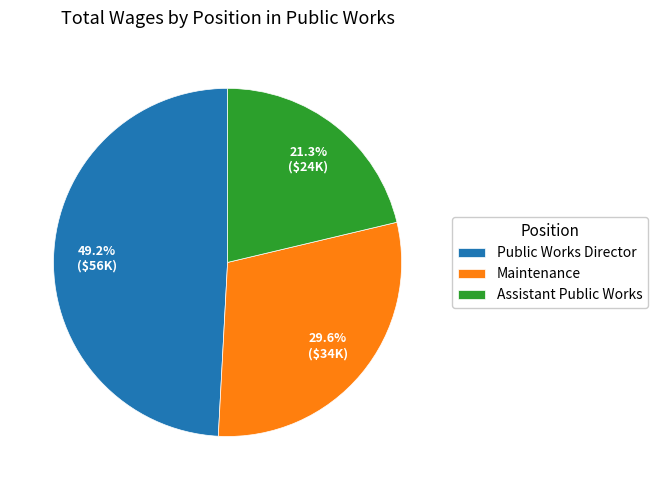

What percentage is the Assistant Public Works slice, to the nearest percent?

21%